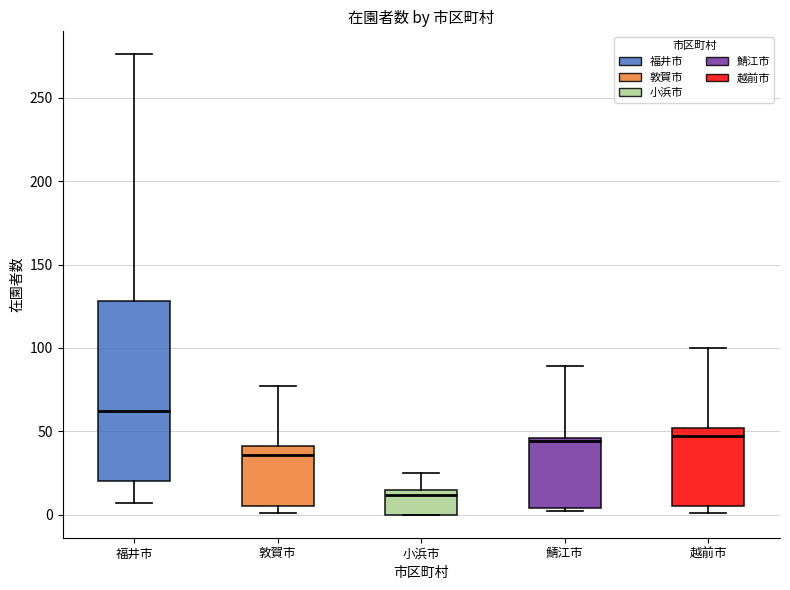

Which box has the lowest median line?

小浜市